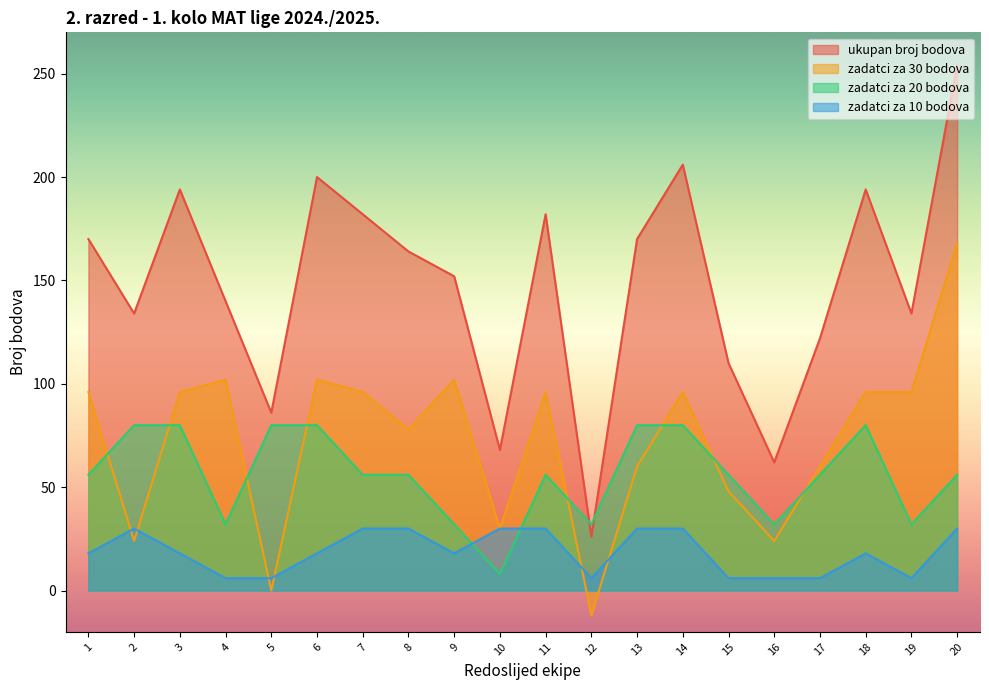

Reading left to right, extract all data points from this chart.

ukupan broj bodova: 170	134	194	140	86	200	182	164	152	68	182	26	170	206	110	62	122	194	134	254
zadatci za 30 bodova: 96	24	96	102	0	102	96	78	102	30	96	-12	60	96	48	24	60	96	96	168
zadatci za 20 bodova: 56	80	80	32	80	80	56	56	32	8	56	32	80	80	56	32	56	80	32	56
zadatci za 10 bodova: 18	30	18	6	6	18	30	30	18	30	30	6	30	30	6	6	6	18	6	30